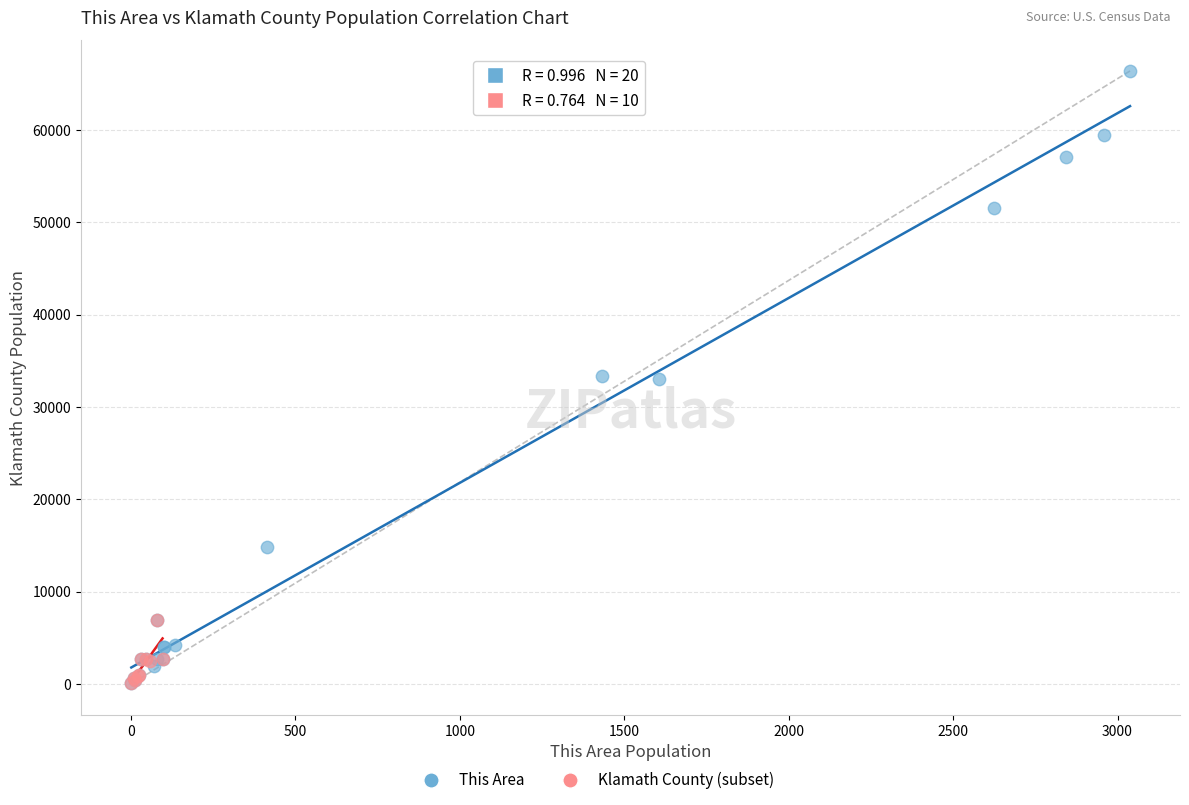

Which series has the widest spread of Y values?

This Area